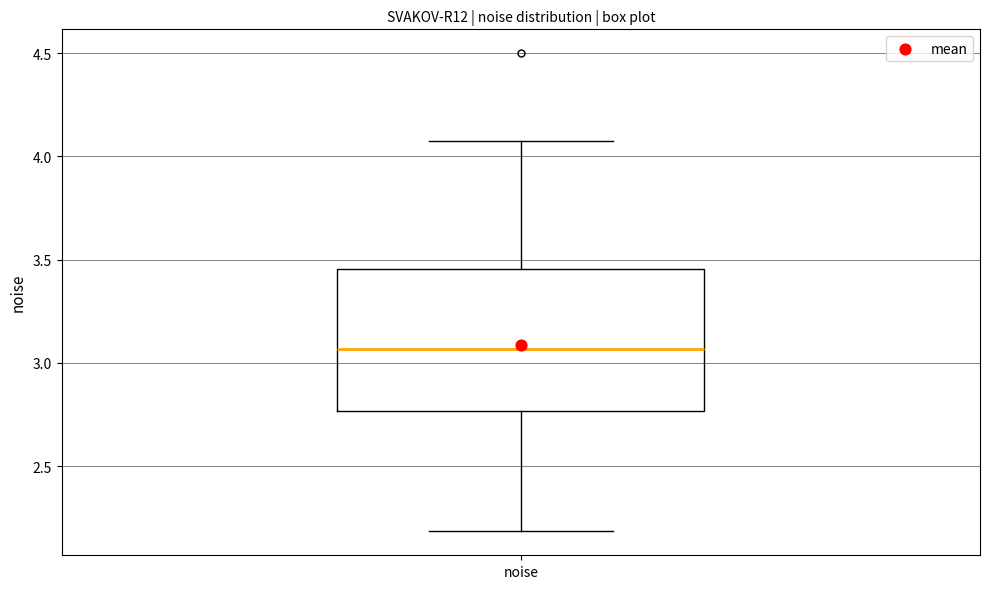

Where does the lower whisker of the box for noise end on the y-axis? The values are not printed on the chart, so give them approximately, as read against the axis.

2.20